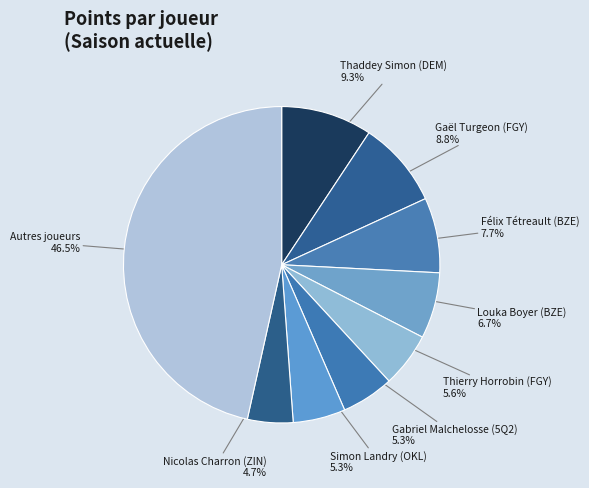

What is the total percentage of Félix Tétreault (BZE) and Simon Landry (OKL)?

13.0%